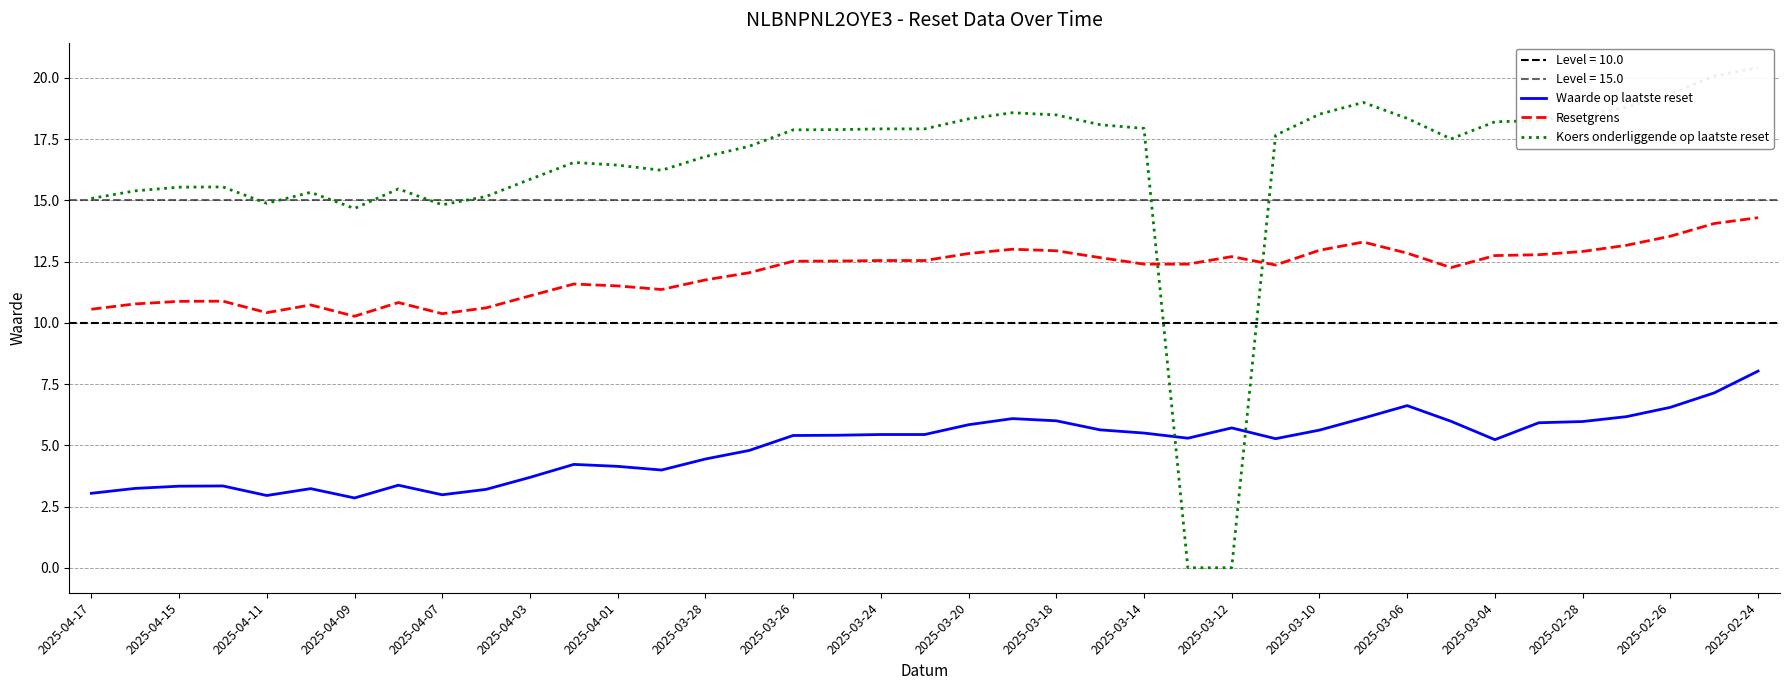

In Waarde op laatste reset, how many points are lower than both neighbors (excluding endpoints)?

7